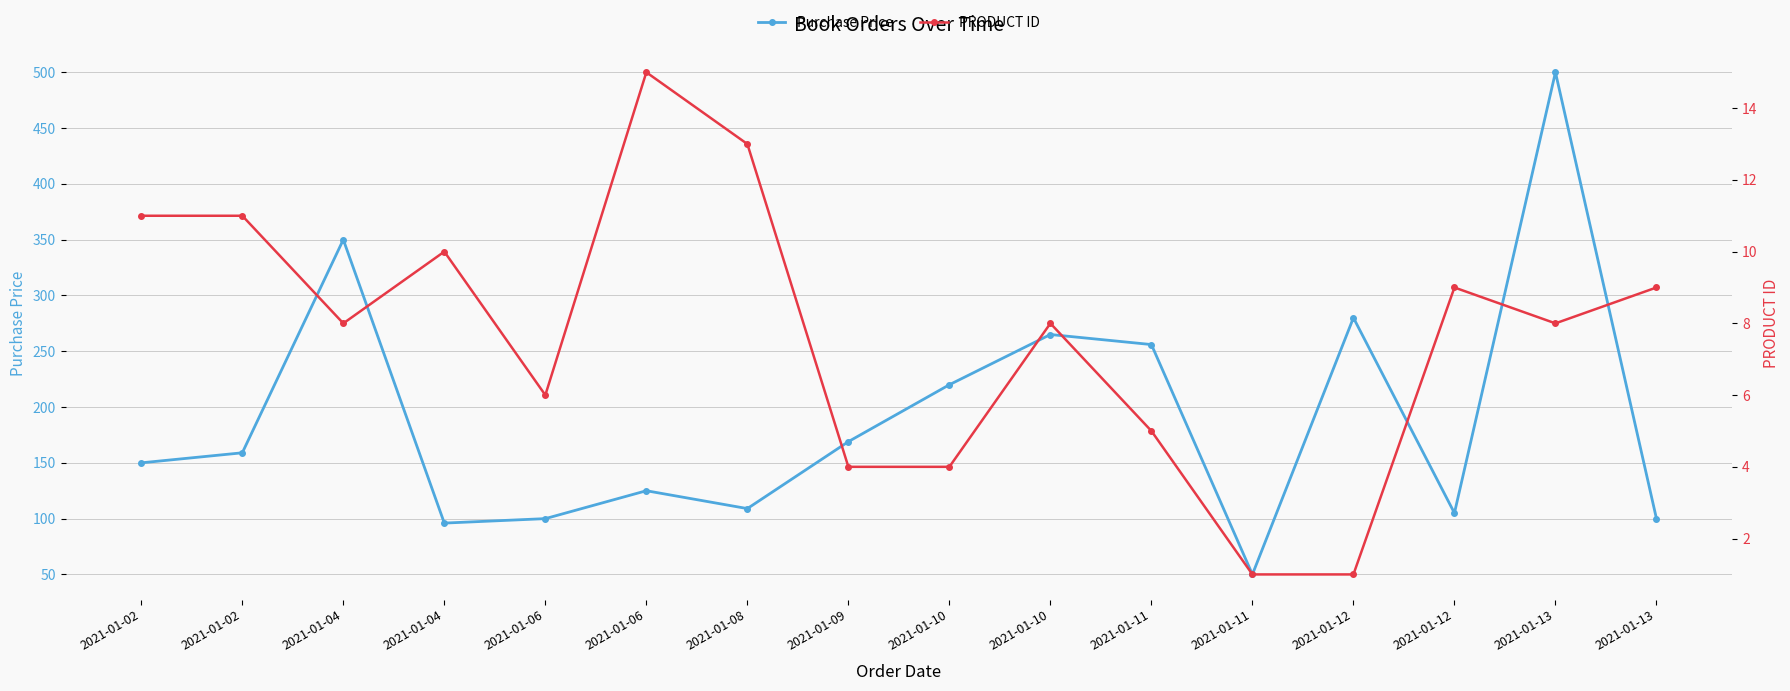

Reading left to right, extract all data points from this chart.

Purchase Price: 2021-01-02=150	2021-01-02=159	2021-01-04=350	2021-01-04=96	2021-01-06=100	2021-01-06=125	2021-01-08=109	2021-01-09=169	2021-01-10=220	2021-01-10=265	2021-01-11=256	2021-01-11=50	2021-01-12=280	2021-01-12=105	2021-01-13=500	2021-01-13=100
PRODUCT ID: 2021-01-02=11	2021-01-02=11	2021-01-04=8	2021-01-04=10	2021-01-06=6	2021-01-06=15	2021-01-08=13	2021-01-09=4	2021-01-10=4	2021-01-10=8	2021-01-11=5	2021-01-11=1	2021-01-12=1	2021-01-12=9	2021-01-13=8	2021-01-13=9